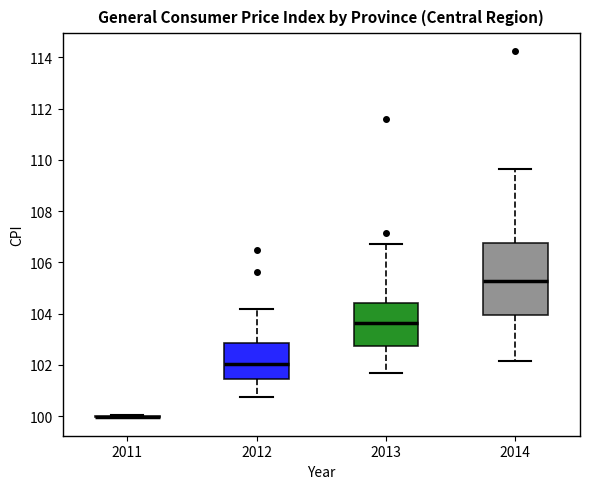

Which box is the tallest, from its lower edge to its upper edge?

2014